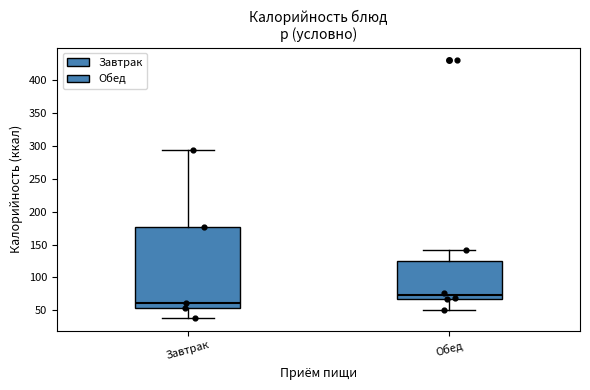

Which box has the highest median line?

Обед